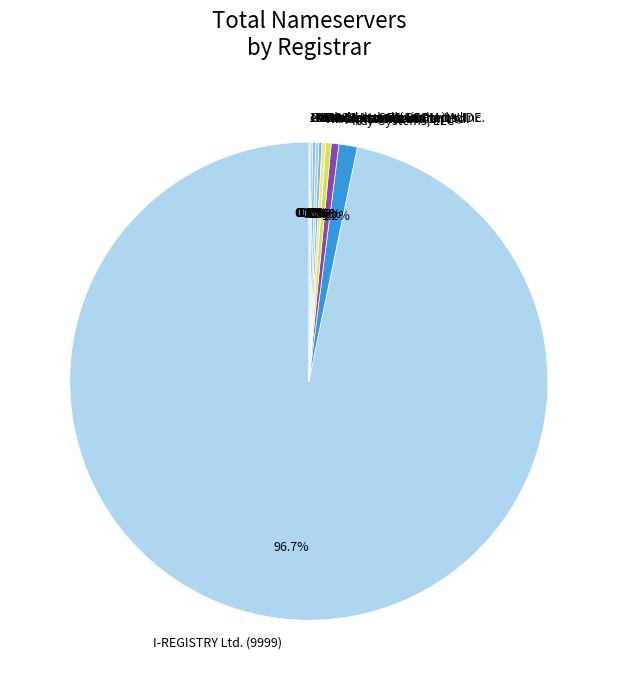

Is there any slice that represents more than half of the pie?

Yes